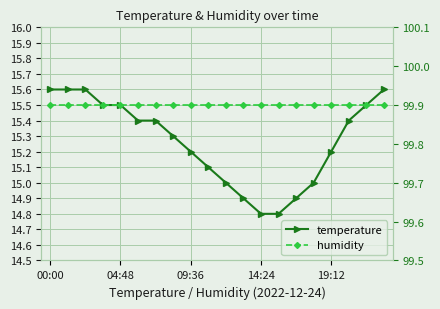

True or false: temperature and humidity intersect in this chart.

False